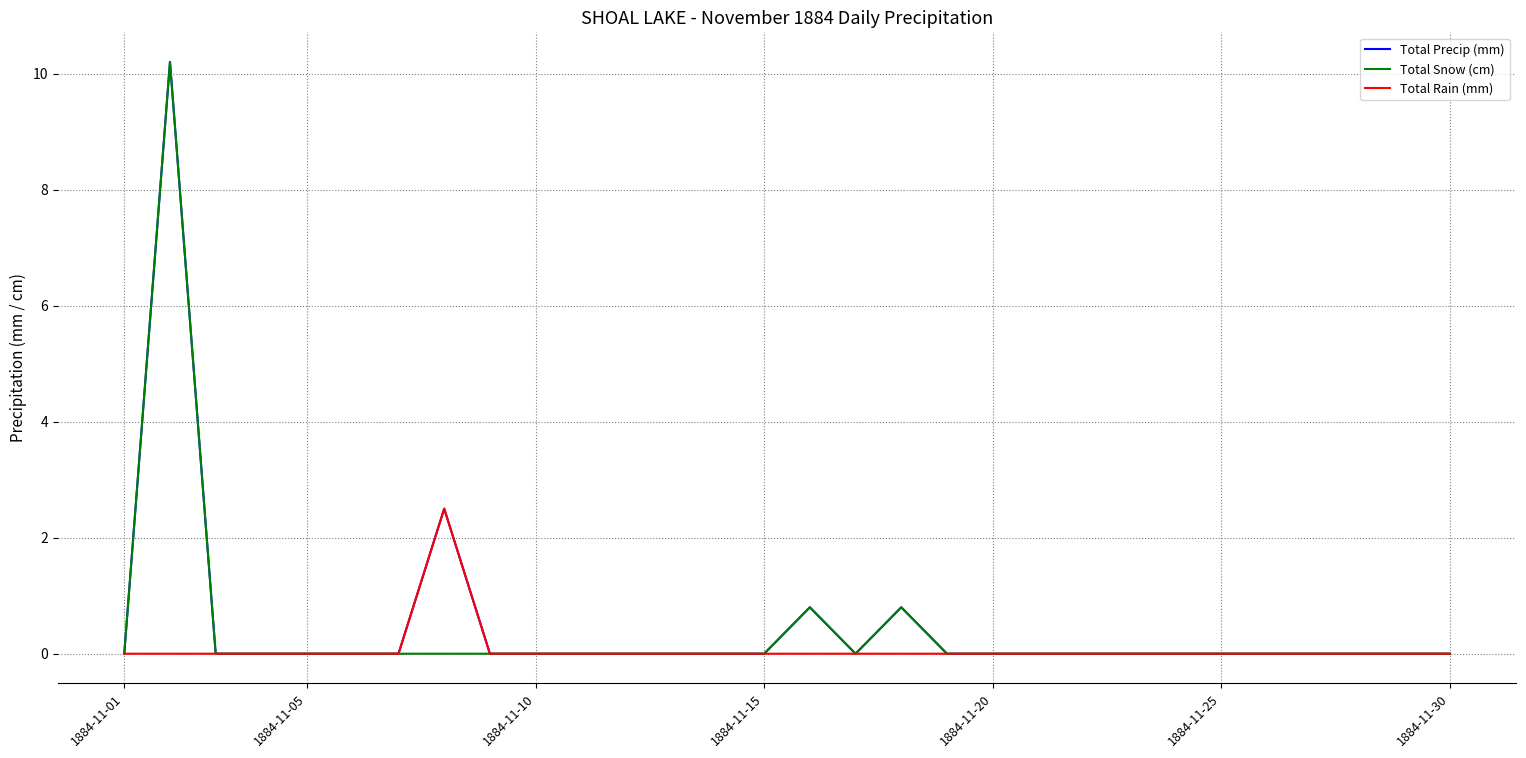

What is the highest value of the Total Rain (mm) series?

2.5